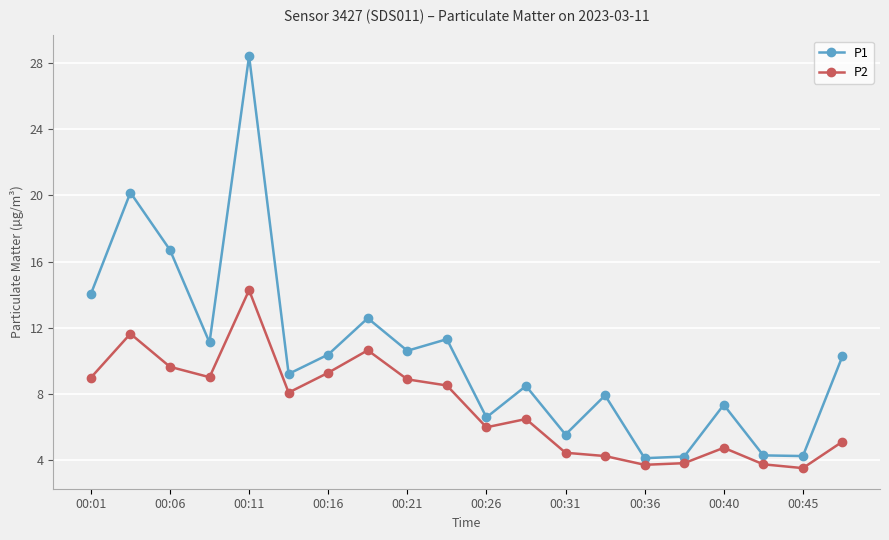

List the series in order of their peak value, lowest first.

P2, P1